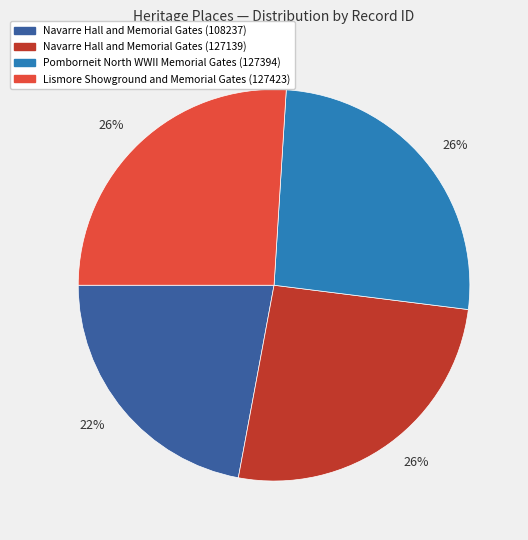

Does any single category account for the majority?

No